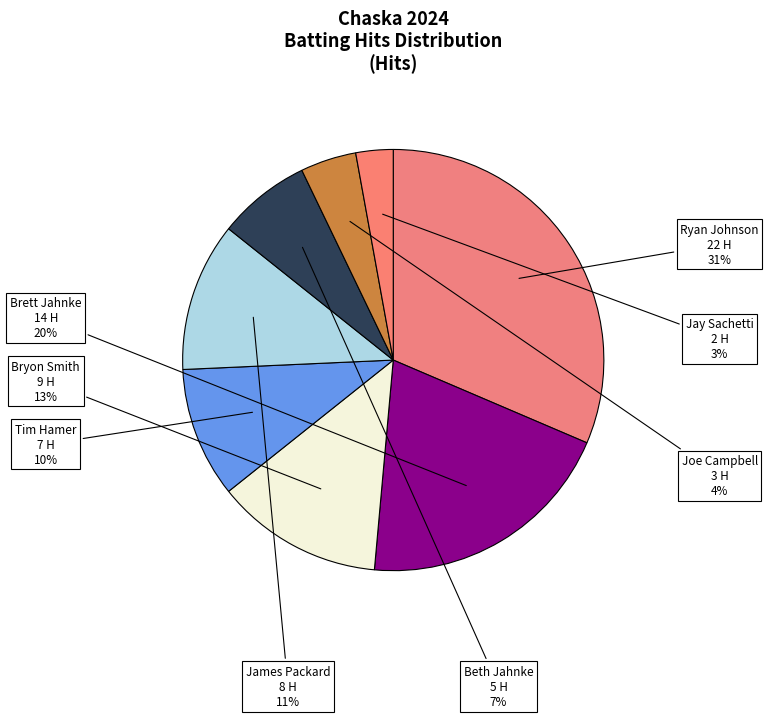

Is it true that Ryan Johnson is 42% of the pie?

False